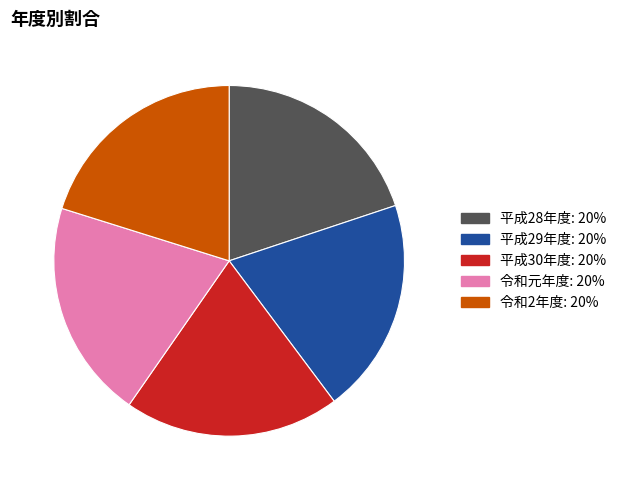

True or false: 平成28年度 accounts for 8% of the total.

False